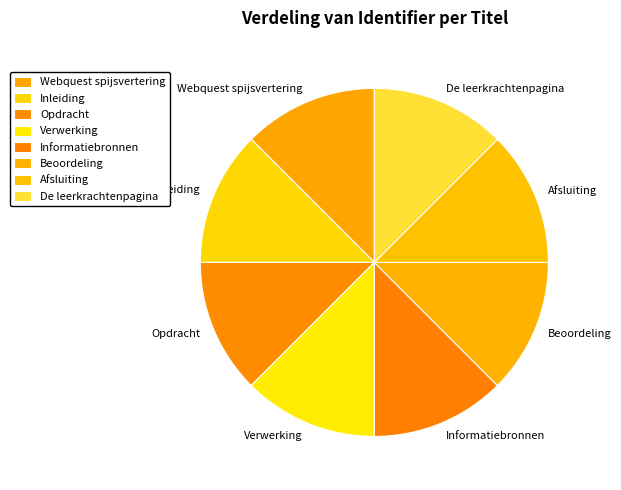

Is the sum of Inleiding and Webquest spijsvertering greater than half?

No